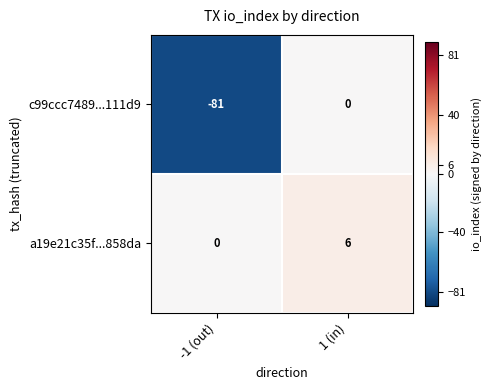

Which category has the lowest value in the c99ccc7489...111d9 series?

-1 (out)